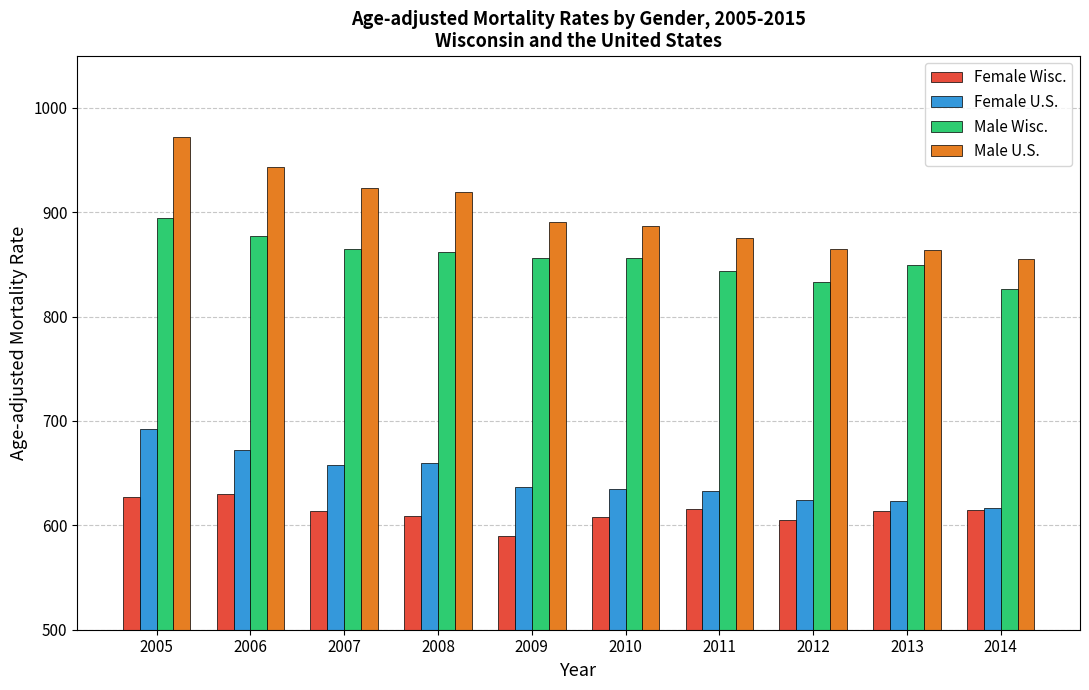

At which label does Male Wisc. reach its peak?

2005